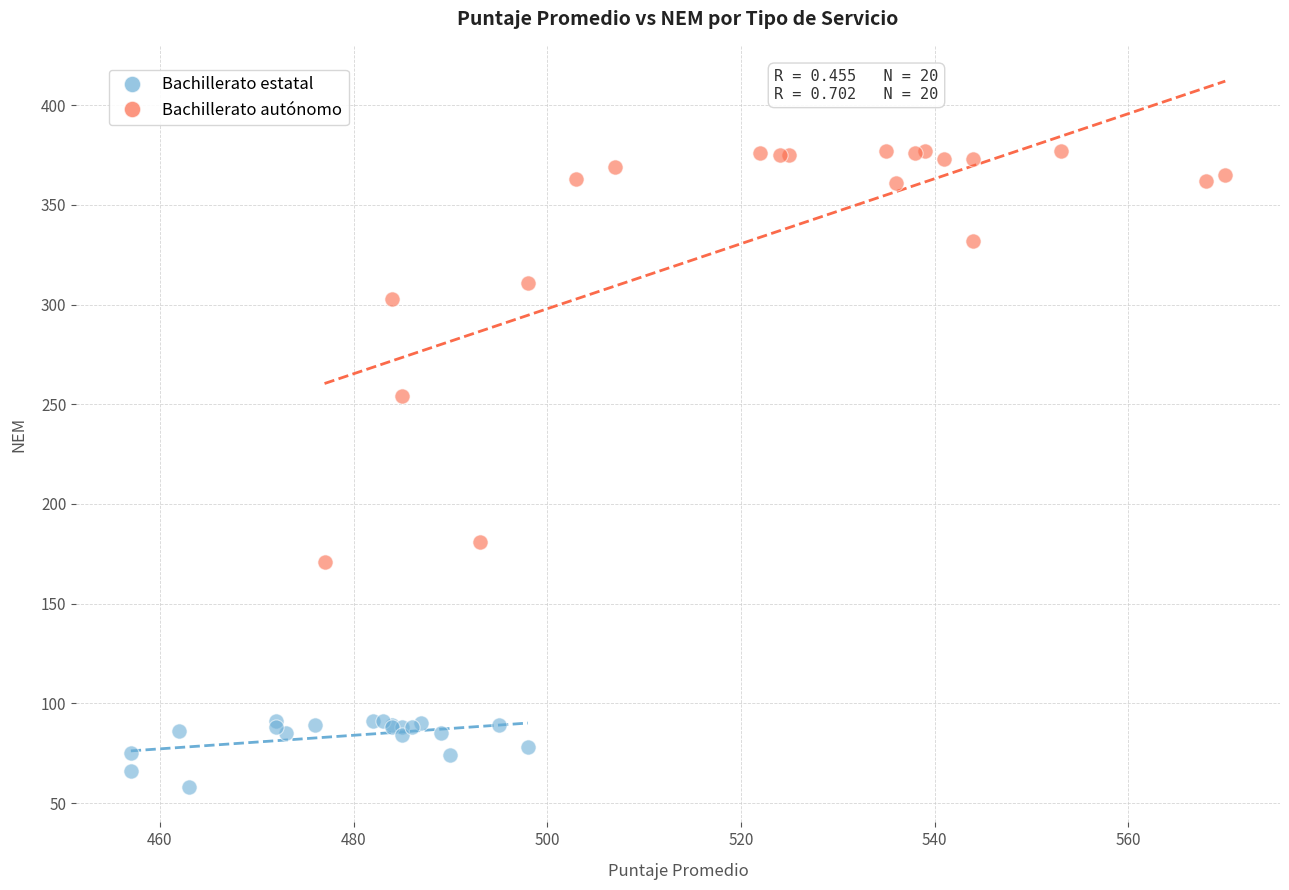

Which series reaches the maximum Y coordinate?

Bachillerato autónomo